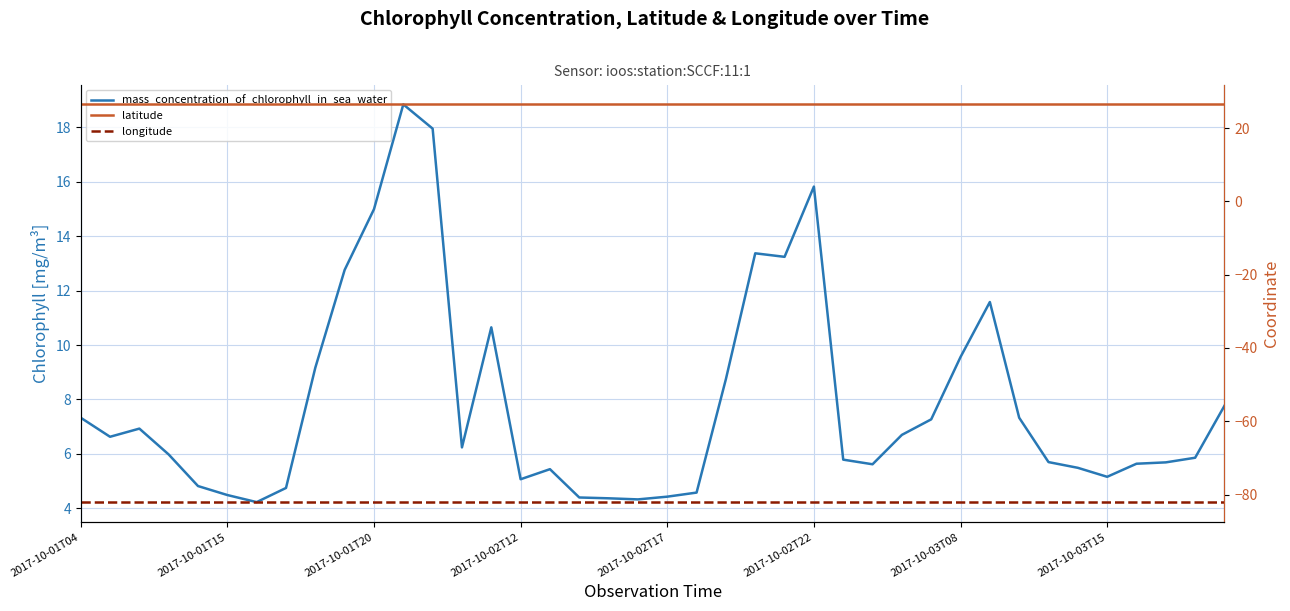

Reading left to right, extract all data points from this chart.

mass_concentration_of_chlorophyll_in_sea_water: 7.3	6.6	6.9	6.0	4.8	4.5	4.2	4.8	9.2	12.8	15.0	18.8	17.9	6.2	10.7	5.1	5.4	4.4	4.4	4.3	4.4	4.6	8.8	13.4	13.2	15.8	5.8	5.6	6.7	7.3	9.6	11.6	7.3	5.7	5.5	5.2	5.6	5.7	5.9	7.8
latitude: 26.5	26.5	26.5	26.5	26.5	26.5	26.5	26.5	26.5	26.5	26.5	26.5	26.5	26.5	26.5	26.5	26.5	26.5	26.5	26.5	26.5	26.5	26.5	26.5	26.5	26.5	26.5	26.5	26.5	26.5	26.5	26.5	26.5	26.5	26.5	26.5	26.5	26.5	26.5	26.5
longitude: -82.1	-82.1	-82.1	-82.1	-82.1	-82.1	-82.1	-82.1	-82.1	-82.1	-82.1	-82.1	-82.1	-82.1	-82.1	-82.1	-82.1	-82.1	-82.1	-82.1	-82.1	-82.1	-82.1	-82.1	-82.1	-82.1	-82.1	-82.1	-82.1	-82.1	-82.1	-82.1	-82.1	-82.1	-82.1	-82.1	-82.1	-82.1	-82.1	-82.1